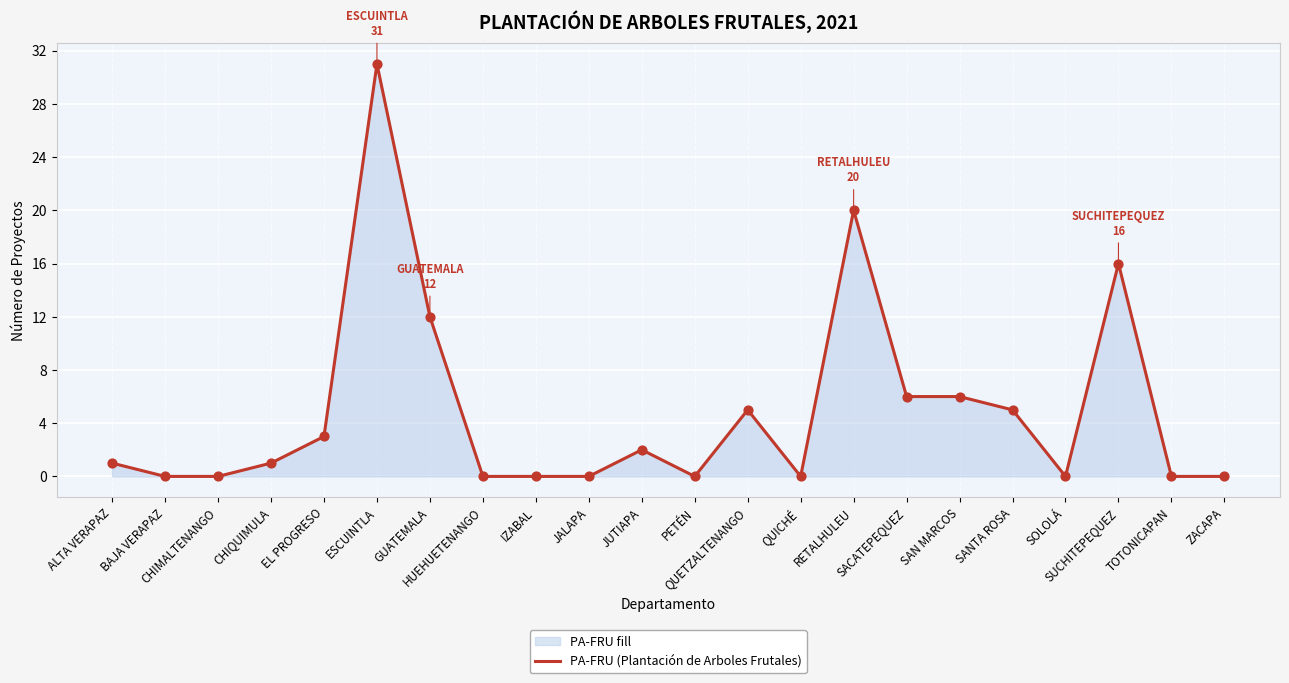

What is the change in value from CHIQUIMULA to EL PROGRESO?

+2